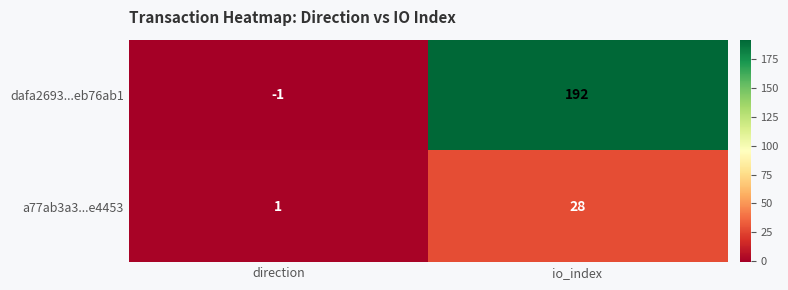

Which series has the widest spread of values?

dafa2693...eb76ab1